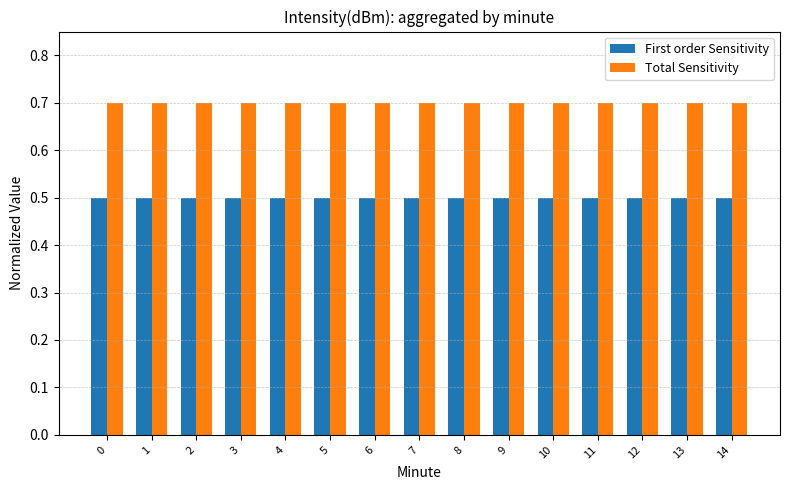

Reading left to right, list all the values displayed in this chart.

First order Sensitivity: 0.5	0.5	0.5	0.5	0.5	0.5	0.5	0.5	0.5	0.5	0.5	0.5	0.5	0.5	0.5
Total Sensitivity: 0.7	0.7	0.7	0.7	0.7	0.7	0.7	0.7	0.7	0.7	0.7	0.7	0.7	0.7	0.7